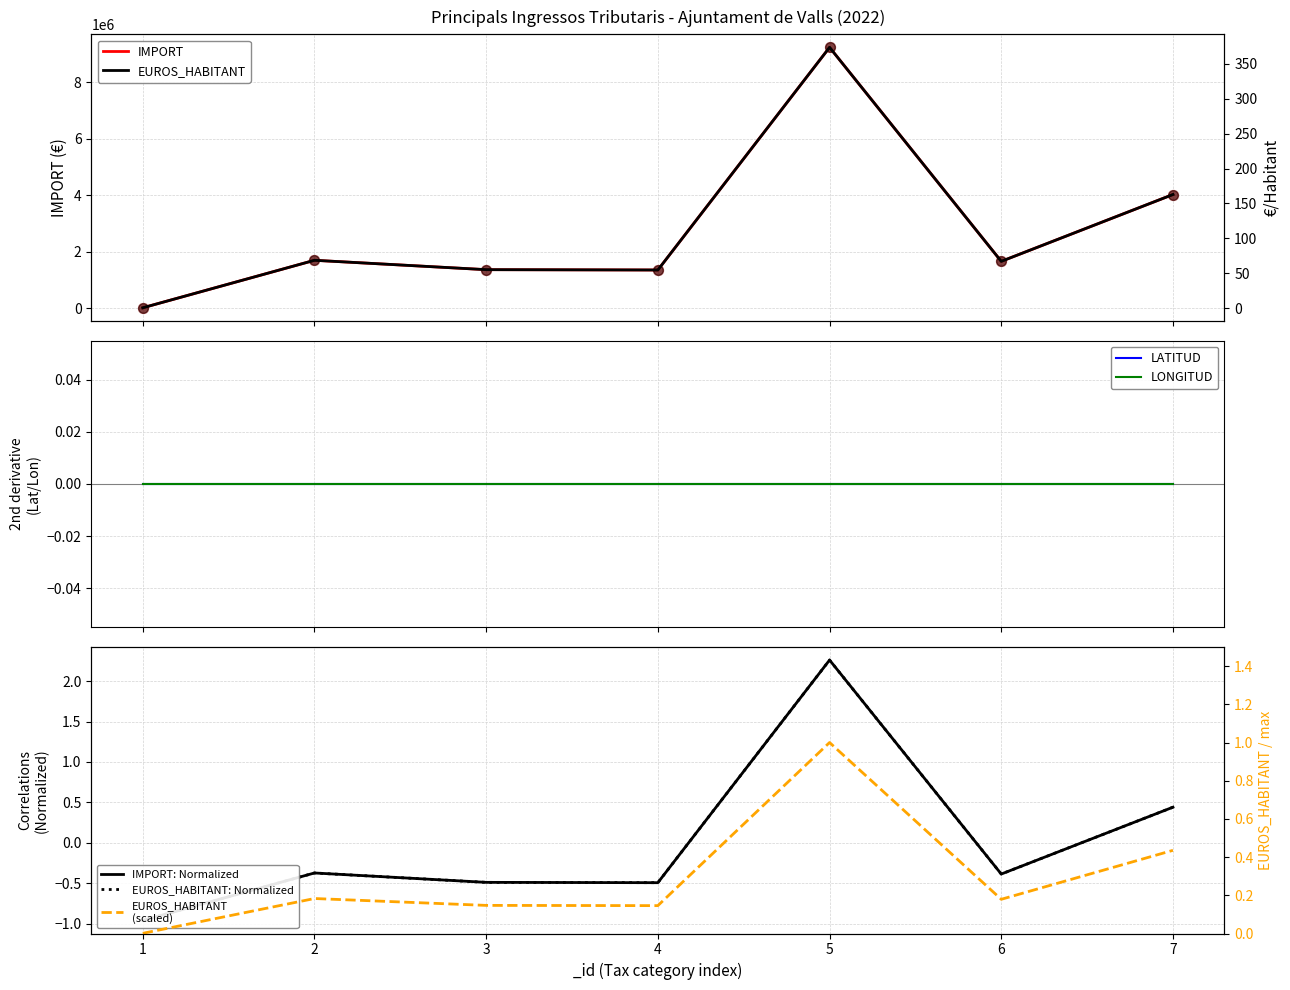

Which series has the largest Y range (max minus min)?

IMPORT